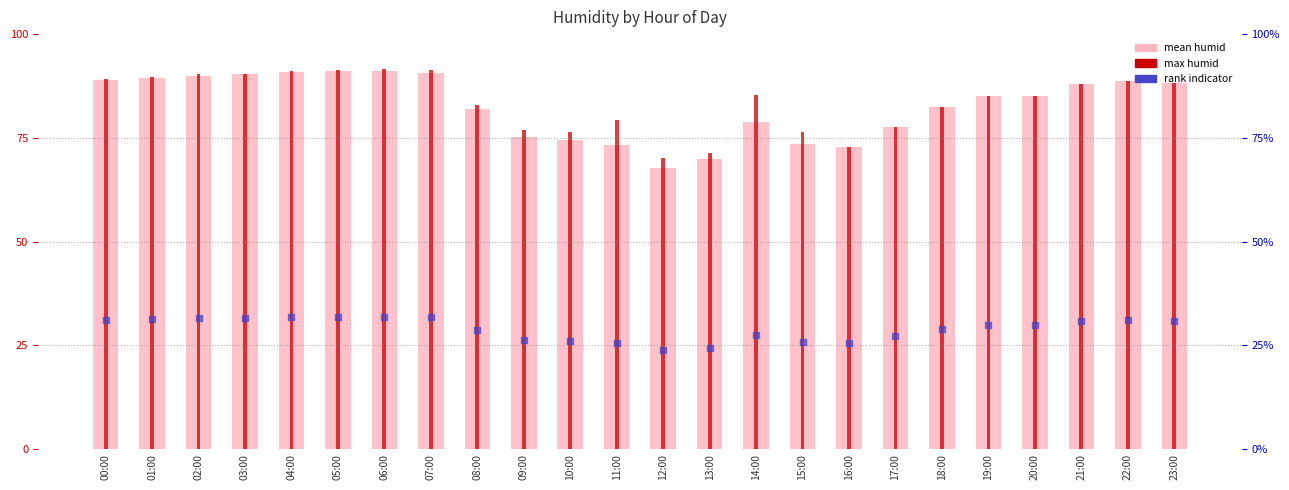

Which series contains the lowest Y value?

rank indicator